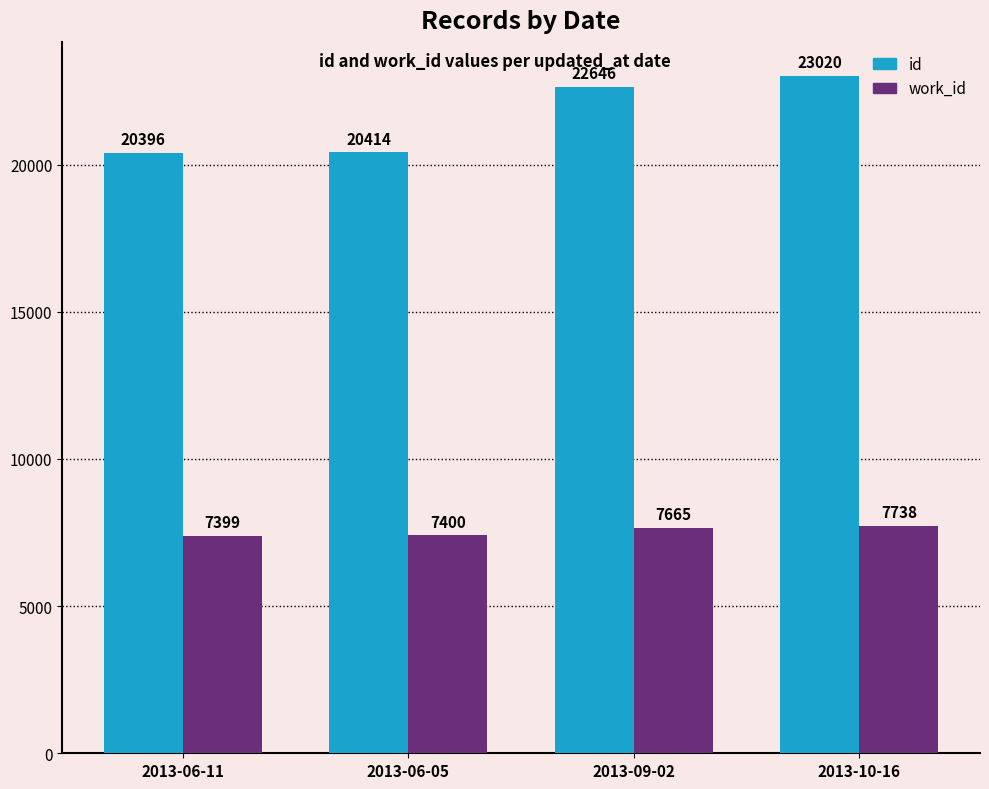

What is the spread (max minus min) of values at 2013-06-11?

12997